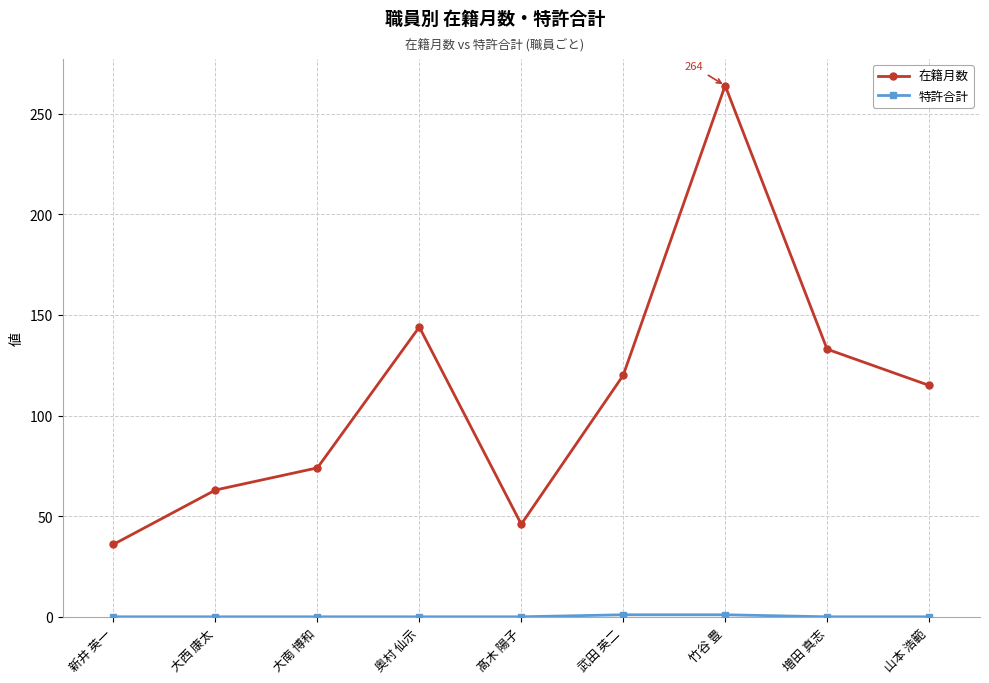

What is the total value across all series at 増田 真志?

133